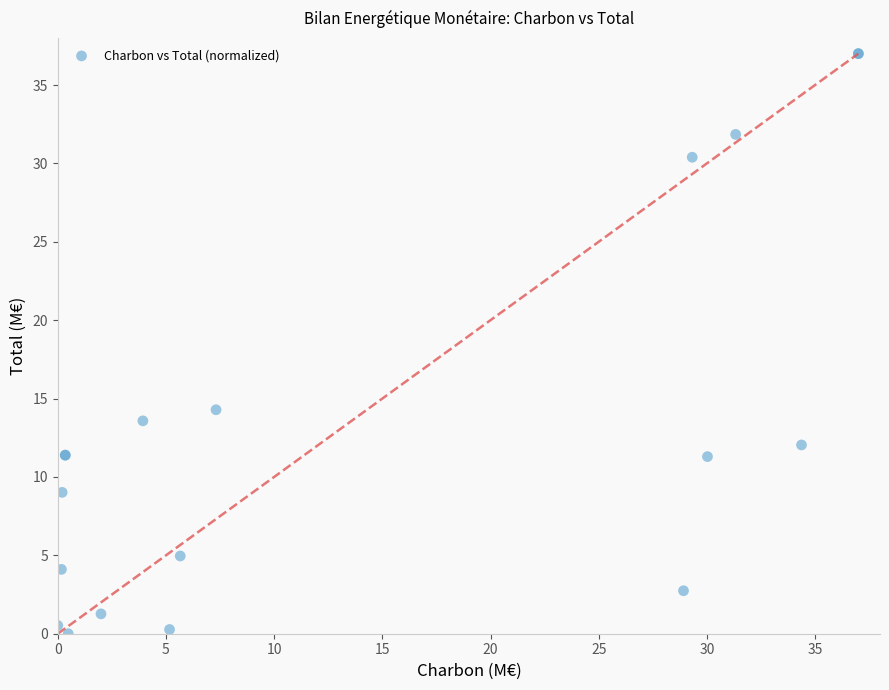

What Y value in the scatter plot is closest to 18?

14.3